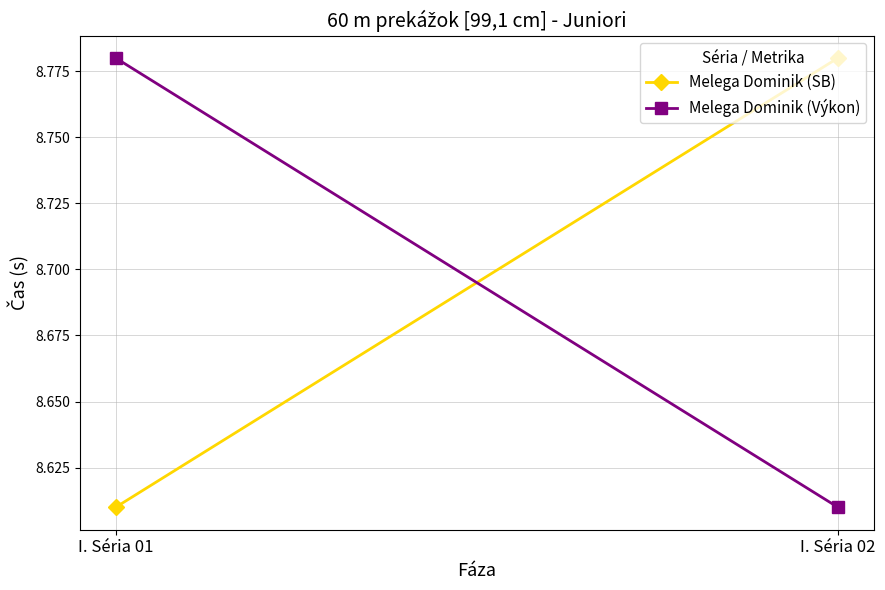

What is the value of the Melega Dominik (SB) point at the 1st from the left?

8.6